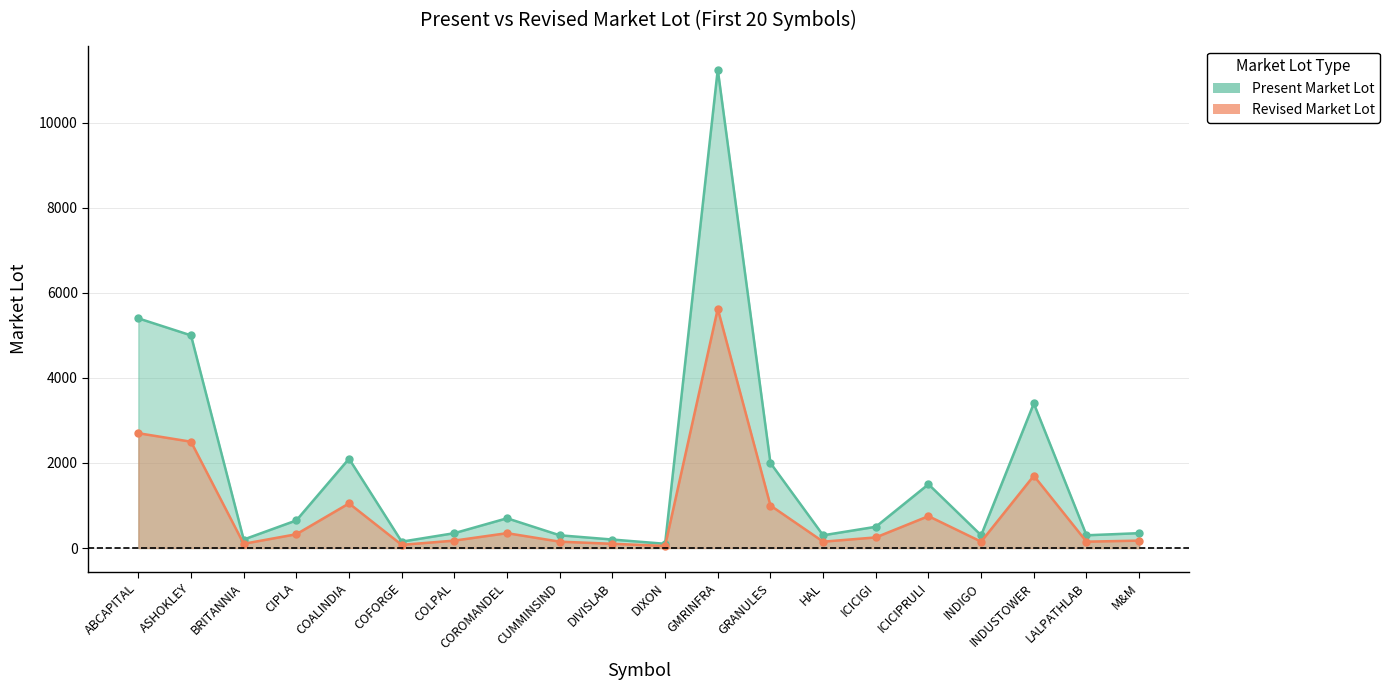

What is the difference between the maximum and minimum values in the Present Market Lot series?

11150